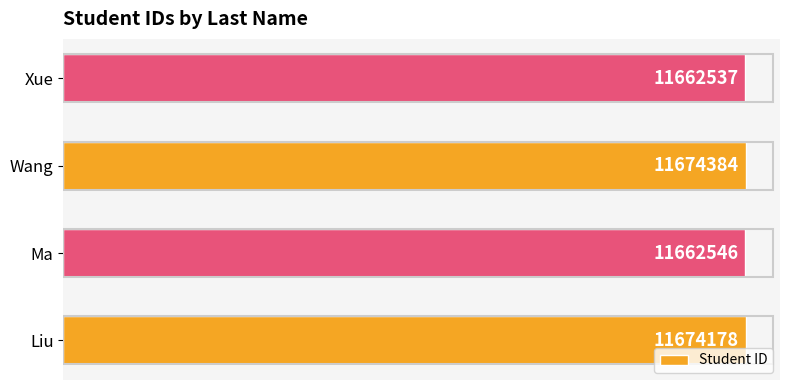

What is the maximum value shown in the chart?

11674384